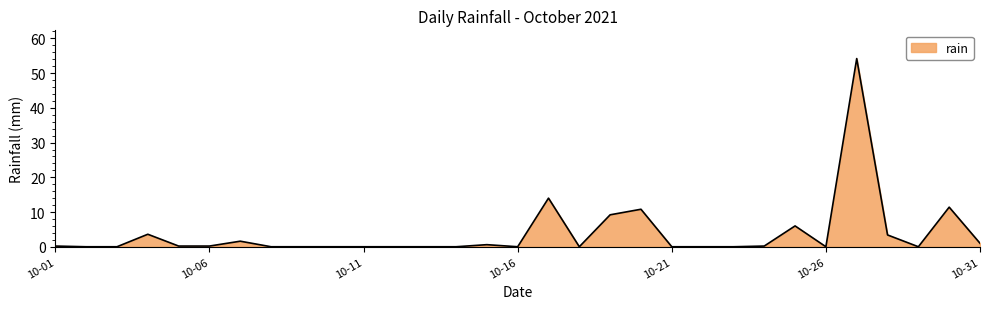

What is the greatest value displayed?

54.2